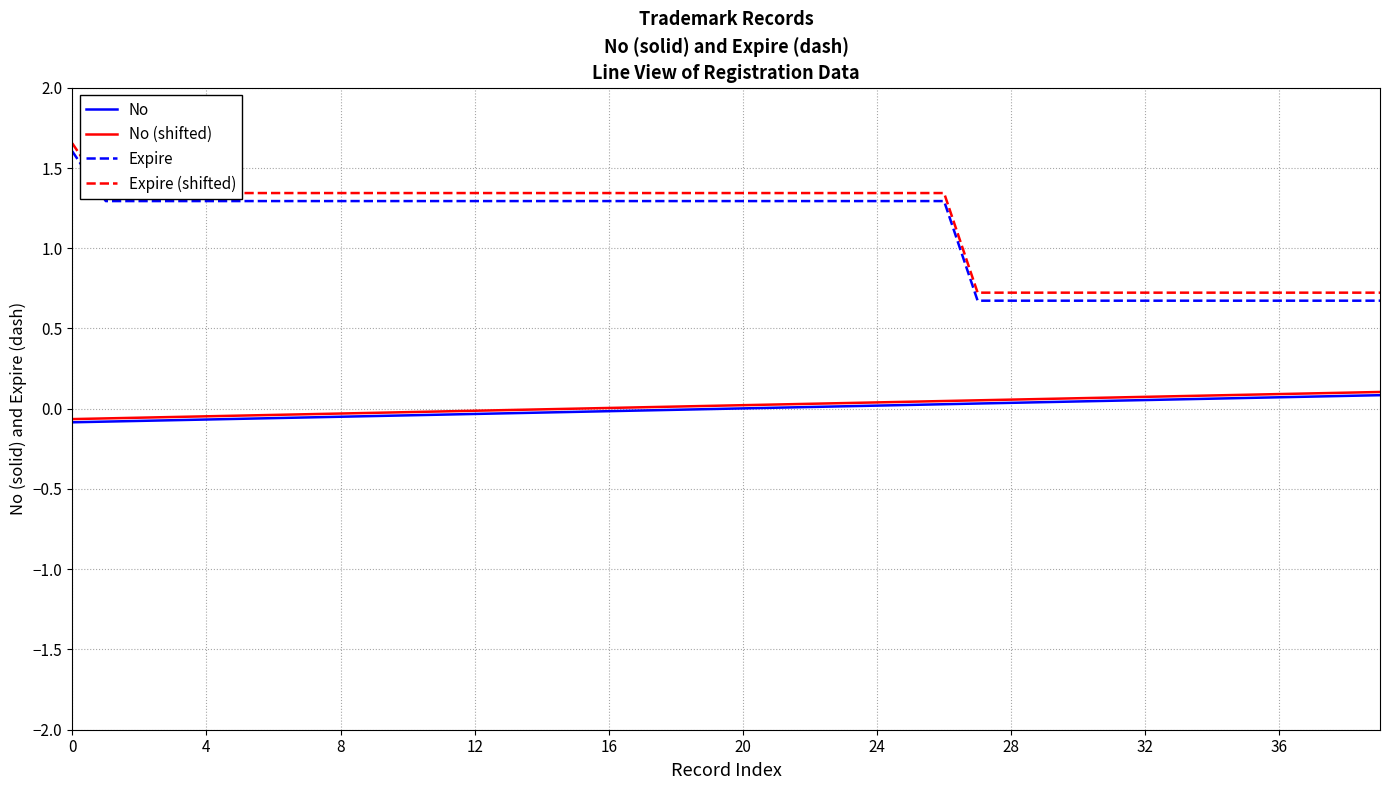

How many distinct data groups are displayed?

4